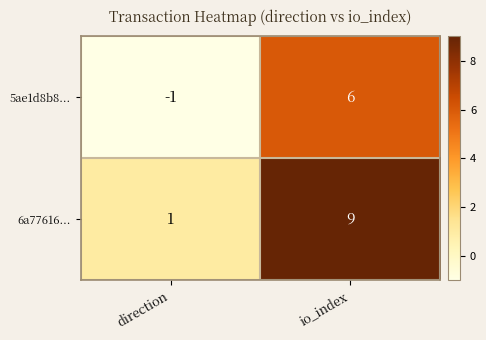

At direction, list the series in order from largest to smallest.

6a77616..., 5ae1d8b8...